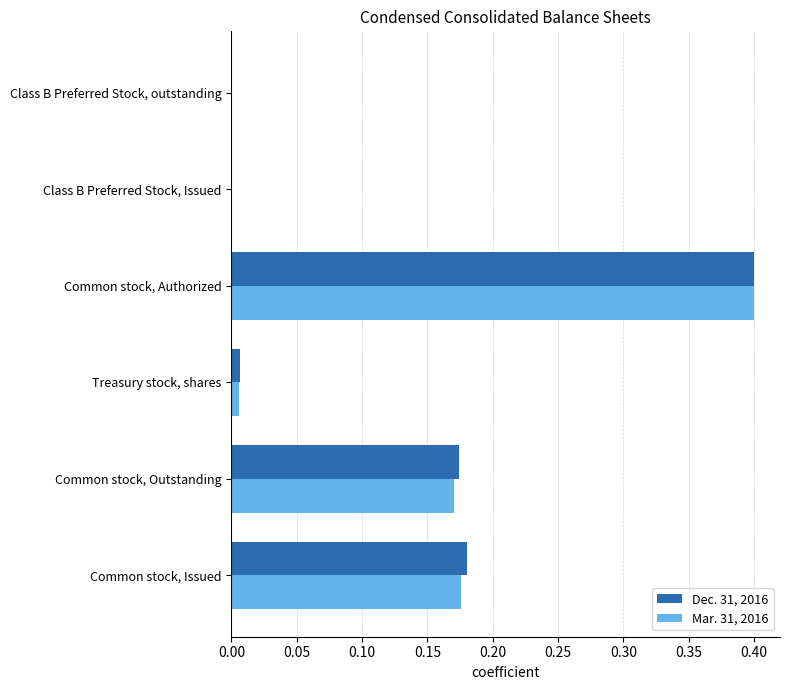

At which category is the sum across all series the highest?

Common stock, Authorized